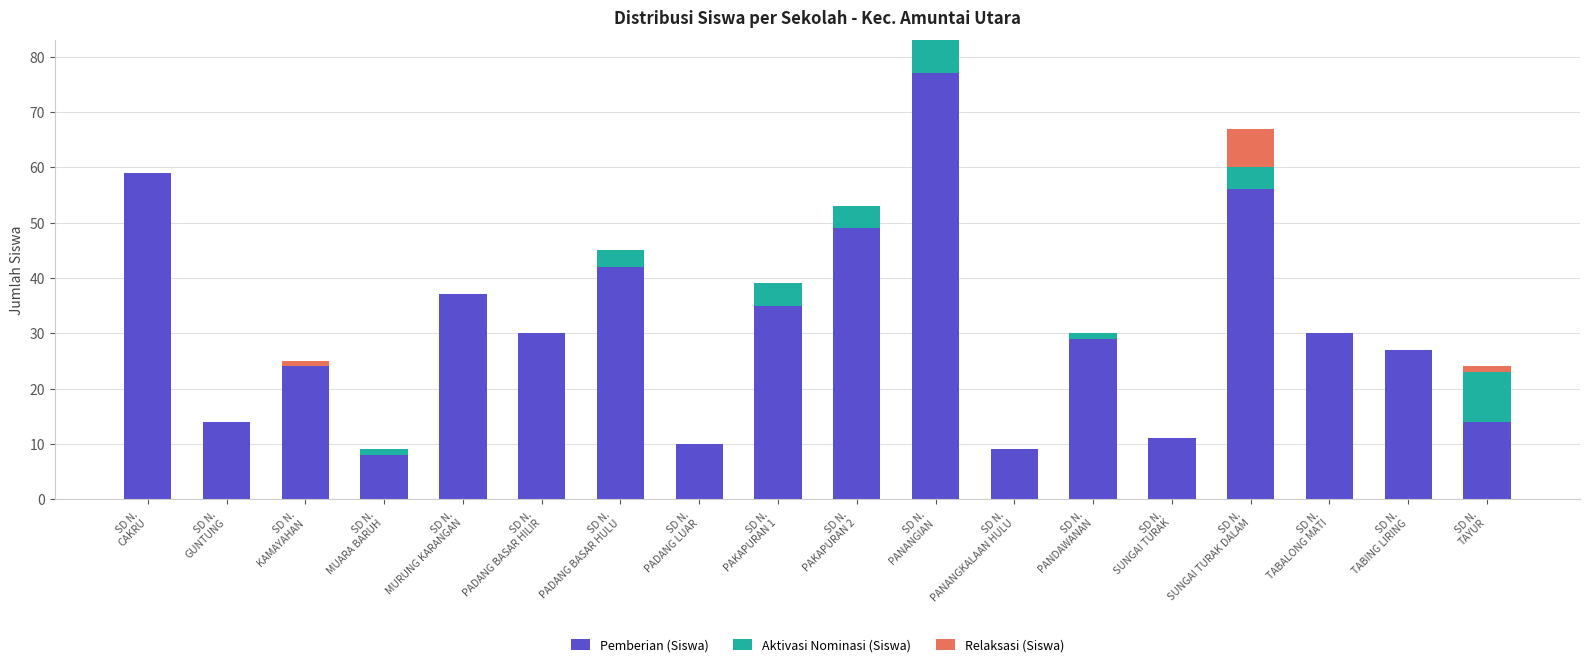

What is the sum of all Pemberian (Siswa) values?

561